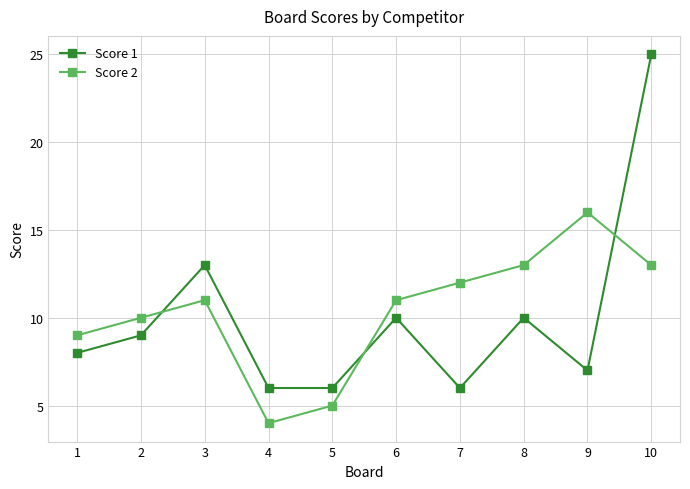

List the series in order of their peak value, lowest first.

Score 2, Score 1